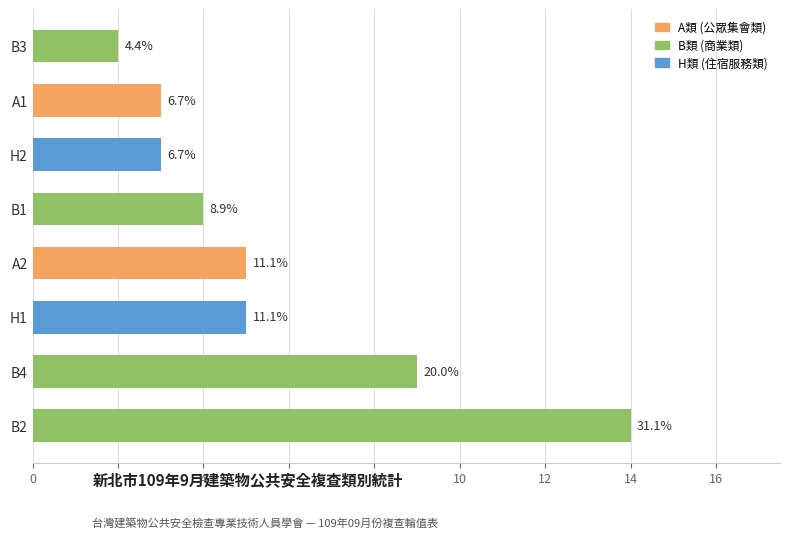

Are the bars grouped side by side (vs. stacked)?

No